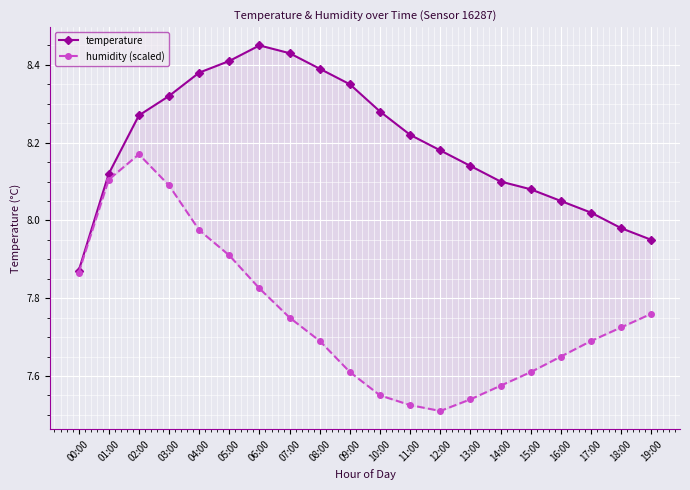

List the series in order of their overall mean, lowest first.

humidity (scaled), temperature